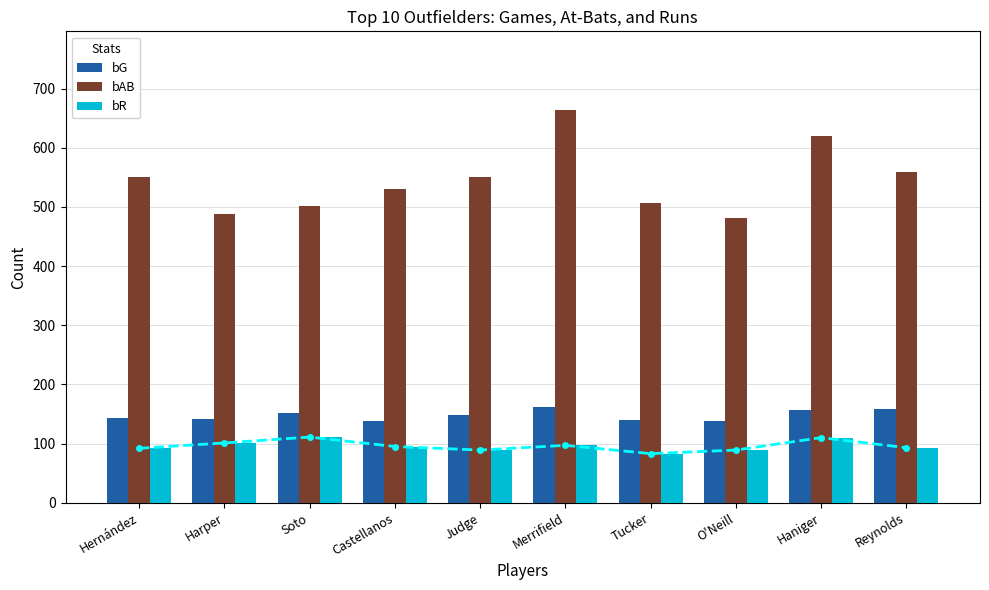

Reading left to right, what are all the values shown in this chart?

bR_line: 92	101	111	95	89	97	83	89	110	93
bG: 143	141	151	138	148	162	140	138	157	159
bAB: 550	488	502	531	550	664	506	482	620	559
bR: 92	101	111	95	89	97	83	89	110	93